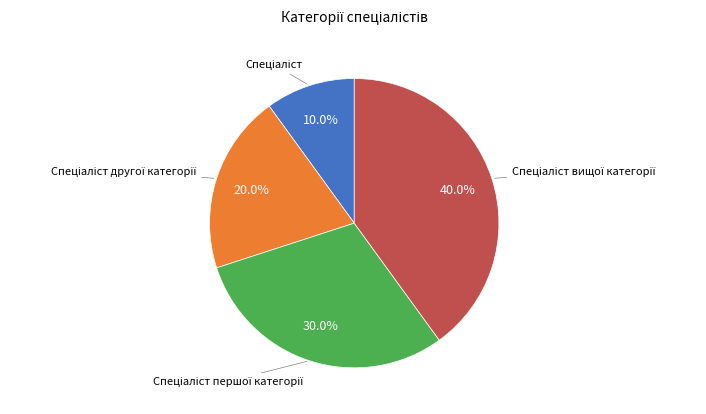

Is there any slice that represents more than half of the pie?

No